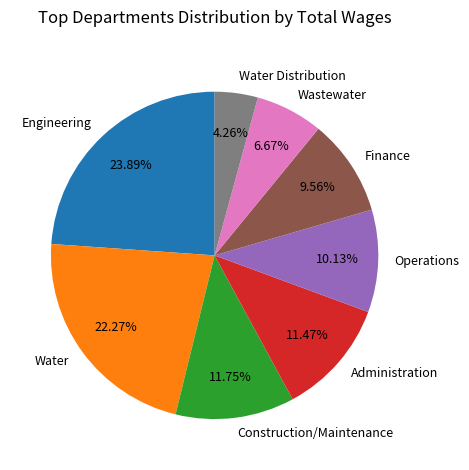

True or false: Finance accounts for 25% of the total.

False